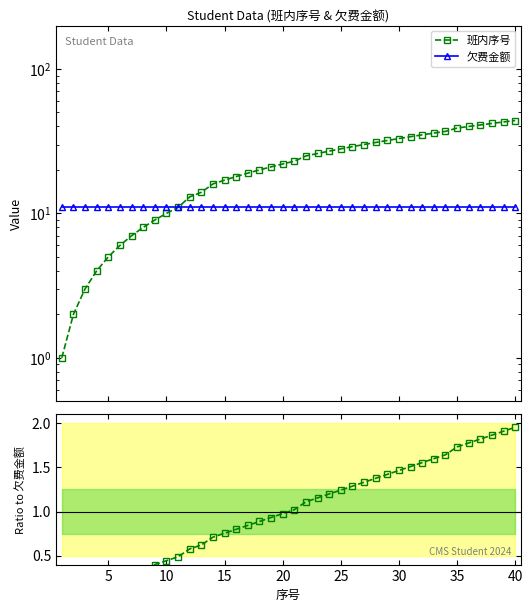

True or false: 欠费金额 has more than 2 interior local peaks.

False